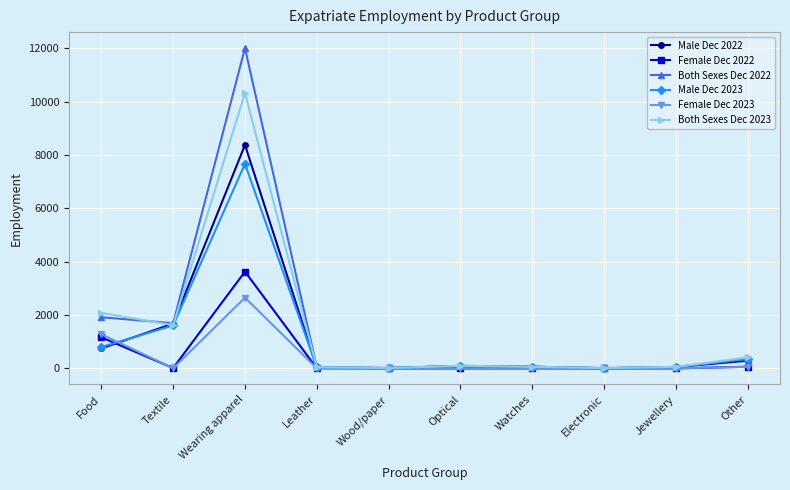

Where is the first local minimum for Female Dec 2023?

Textile